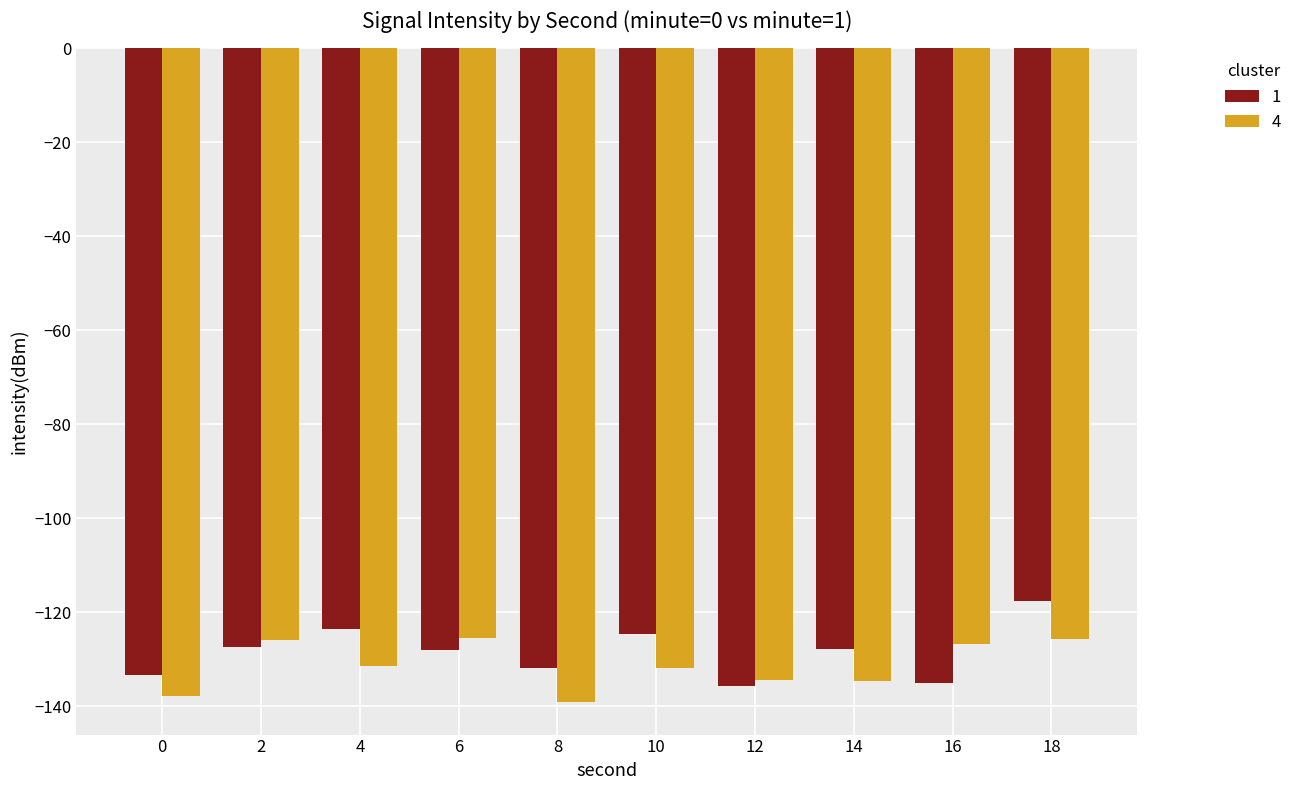

What value does the 1 series have at 2?

-127.4